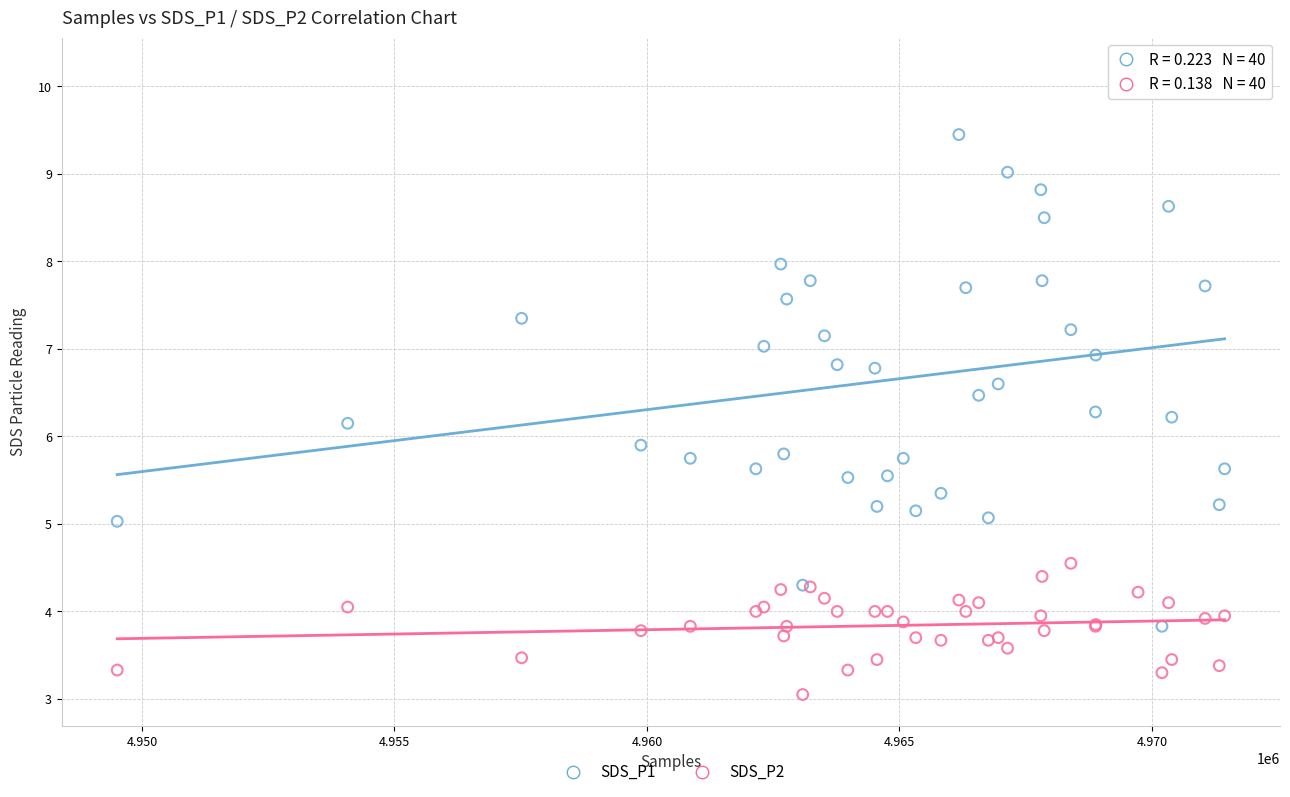

What are all the series names shown in the legend?

SDS_P1, SDS_P2